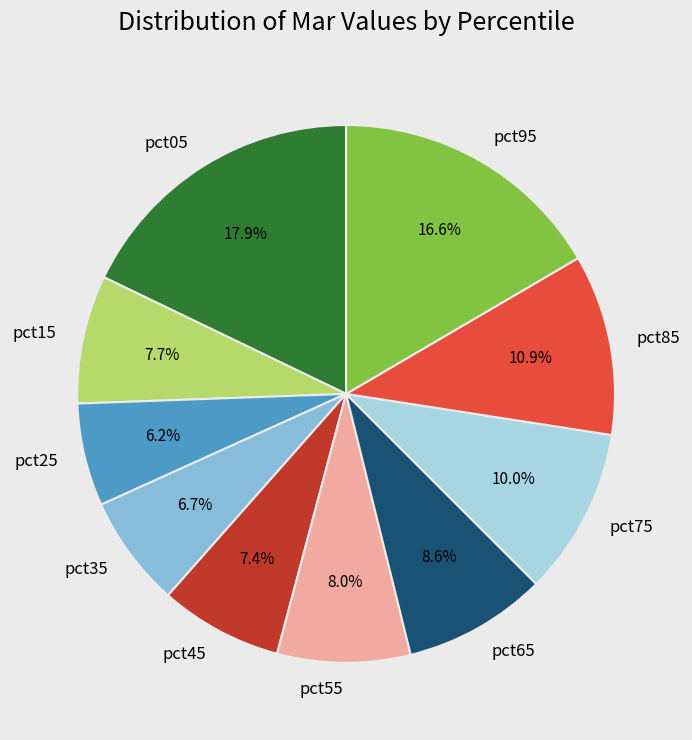

Count the number of slices in the pie.

10